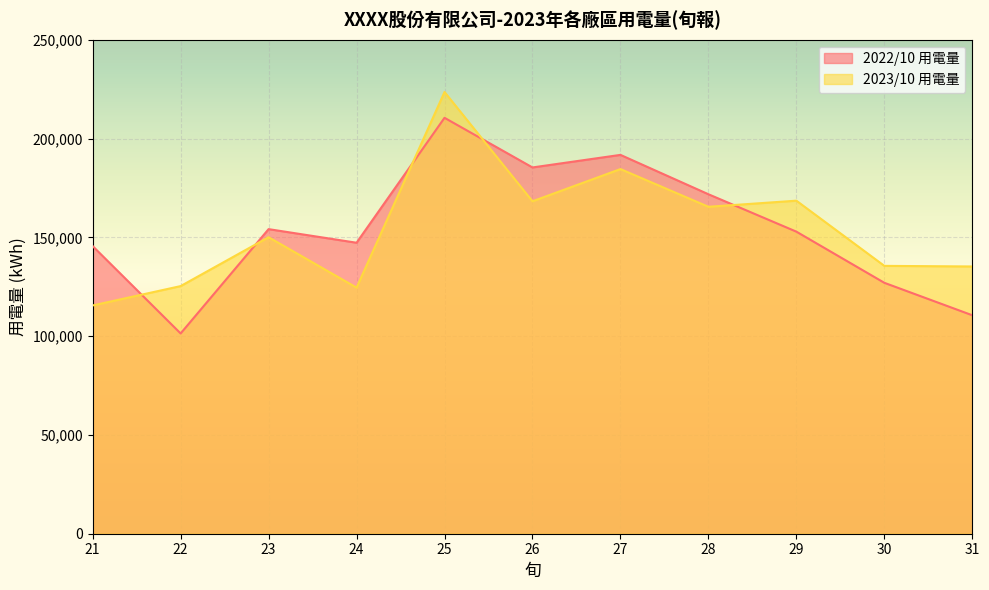

How many interior local valleys does the 2023/10 用電量 series have?

3